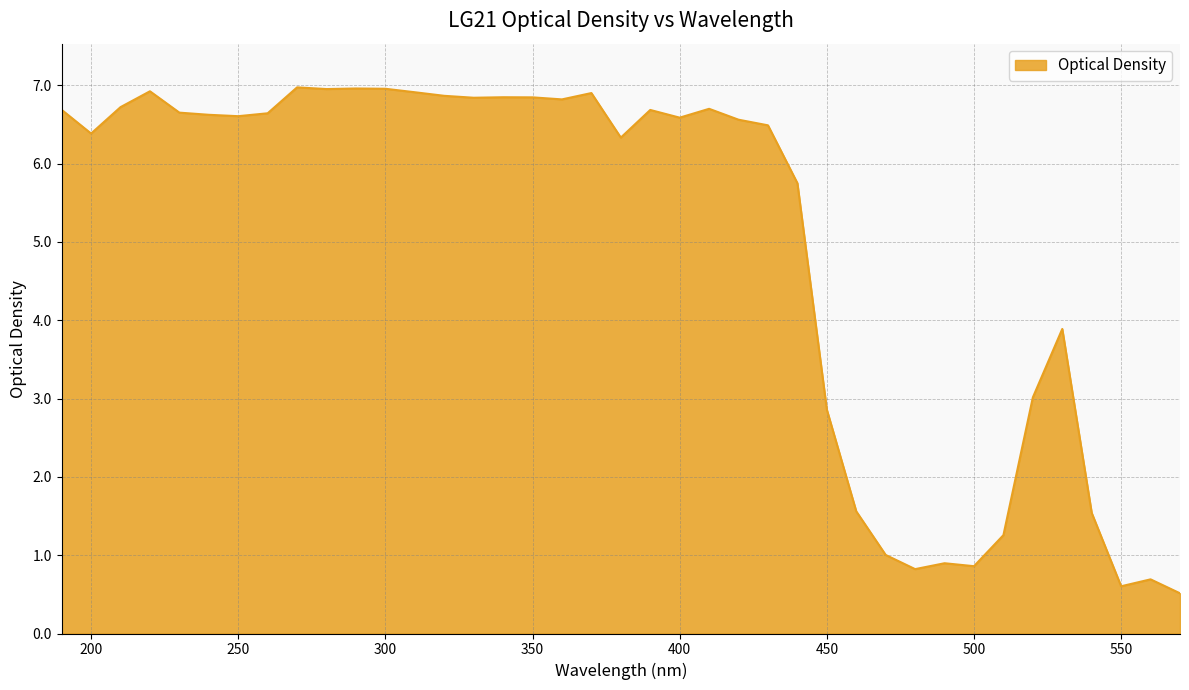

Does the chart display data point markers on the line(s)?

No